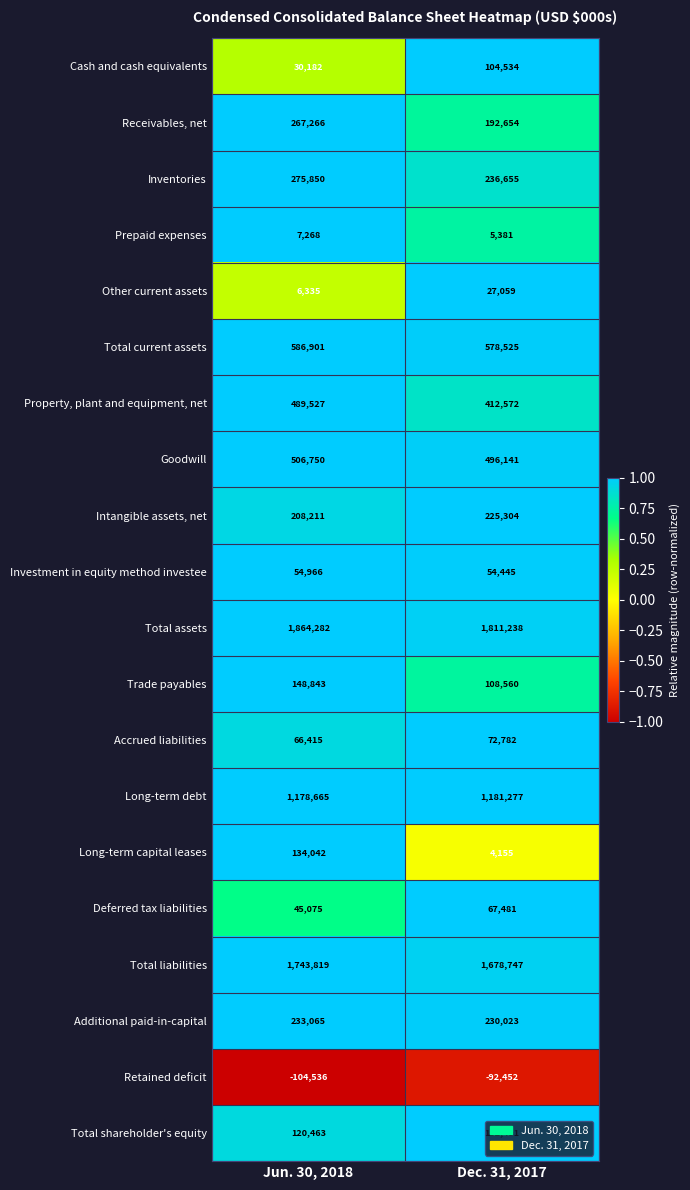

True or false: Additional paid-in-capital has a value of 230023 at Dec. 31, 2017.

True